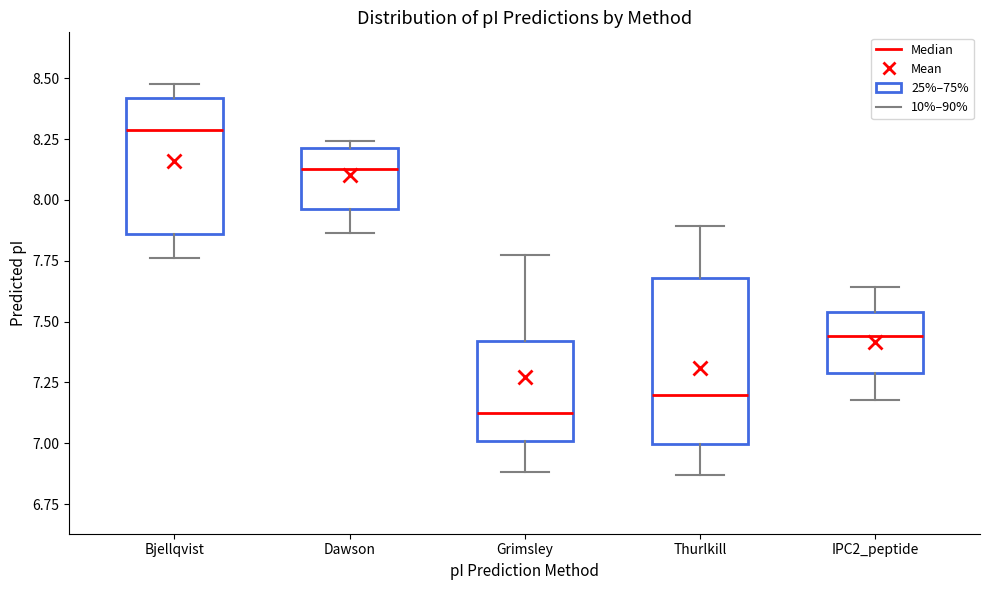

Reading left to right, read every box against the y-axis: the position of its median line, the range the box covers, and the ends of its whiskers. The values are not printed on the chart, so give them approximately, as read against the axis.

Bjellqvist: median 8.30, box 7.85 to 8.40, whiskers 7.75 to 8.50
Dawson: median 8.15, box 7.95 to 8.20, whiskers 7.85 to 8.25
Grimsley: median 7.10, box 7.00 to 7.40, whiskers 6.90 to 7.80
Thurlkill: median 7.20, box 7.00 to 7.70, whiskers 6.85 to 7.90
IPC2_peptide: median 7.45, box 7.30 to 7.55, whiskers 7.20 to 7.65